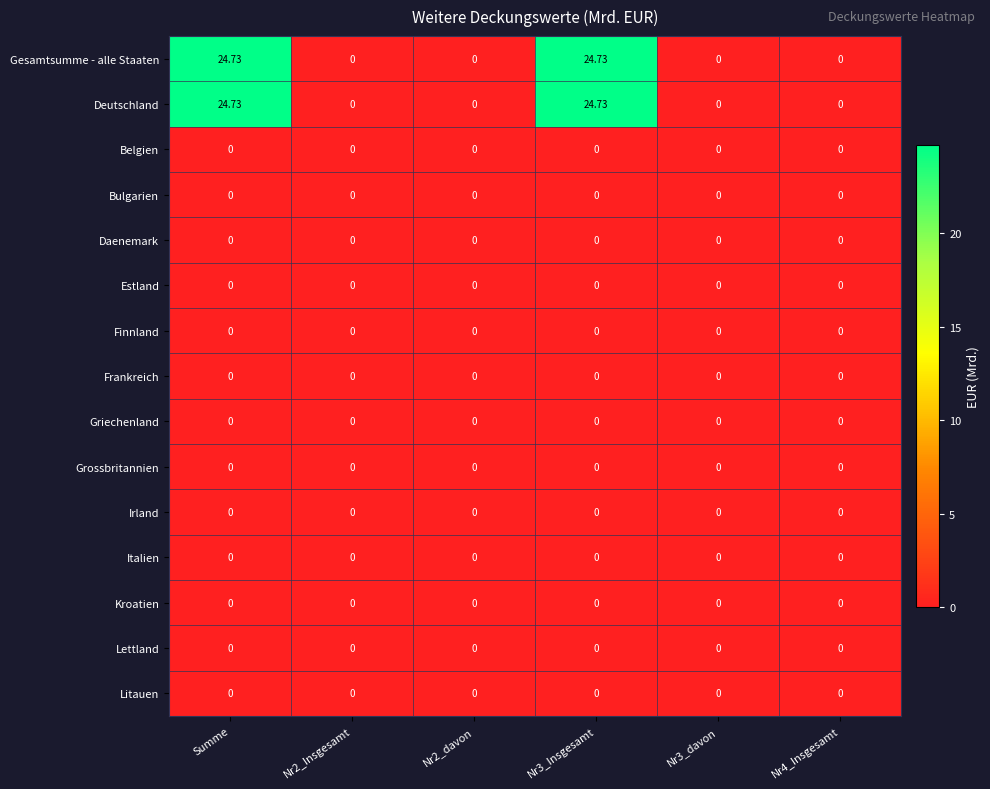

Count the number of data series in this chart.

15